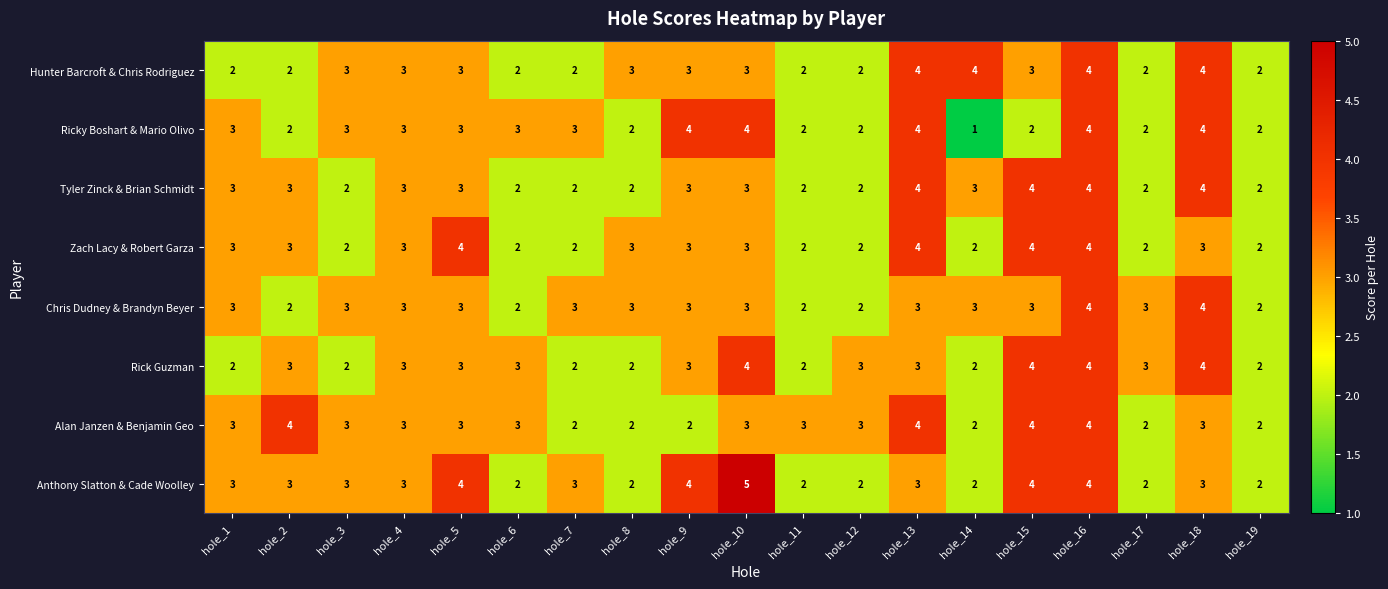

What is the maximum value for Alan Janzen & Benjamin Geo?

4